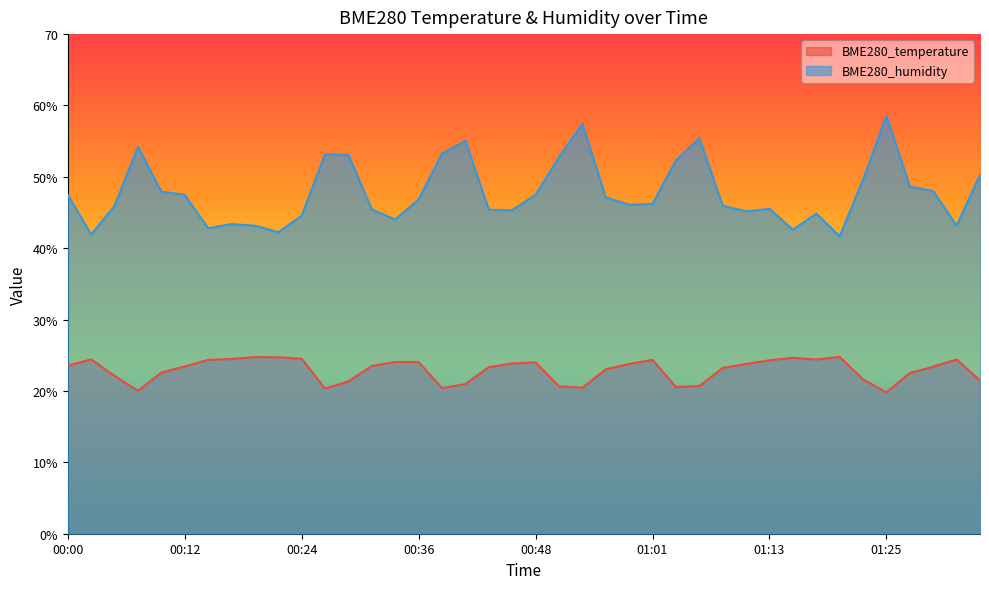

What is the label of the 36th point from the left?

01:25